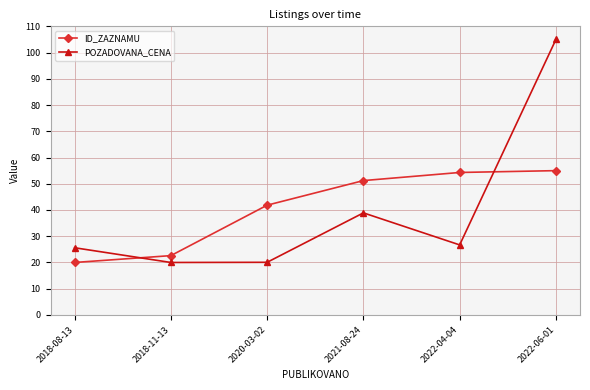

At which label does POZADOVANA_CENA reach its peak?

2022-06-01